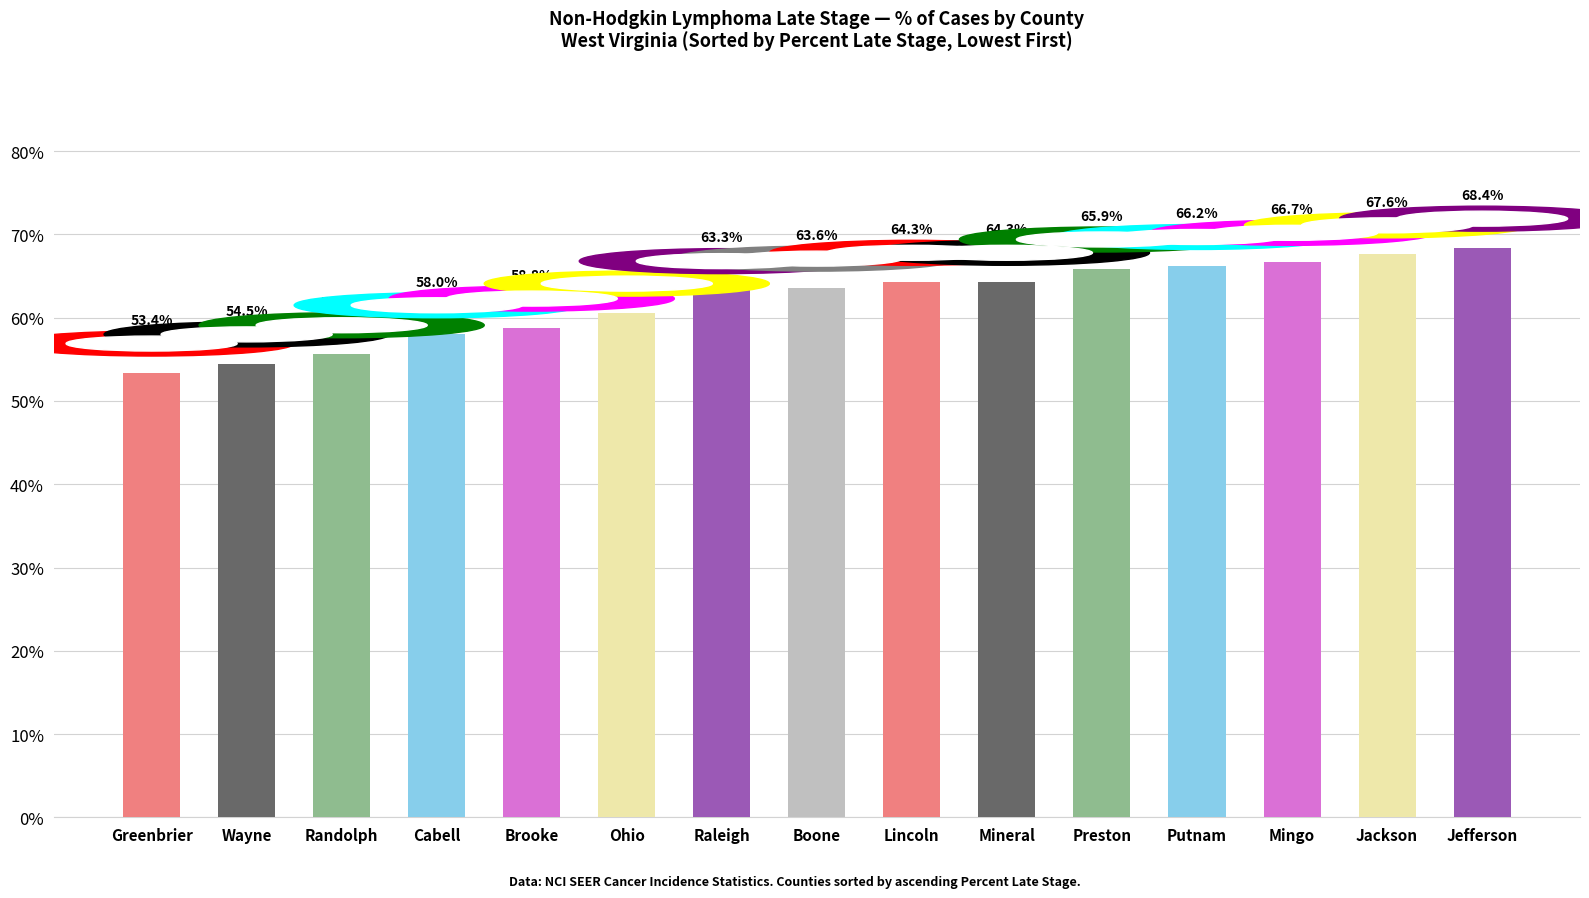

What is the change in value from Greenbrier to Wayne?

+1.1